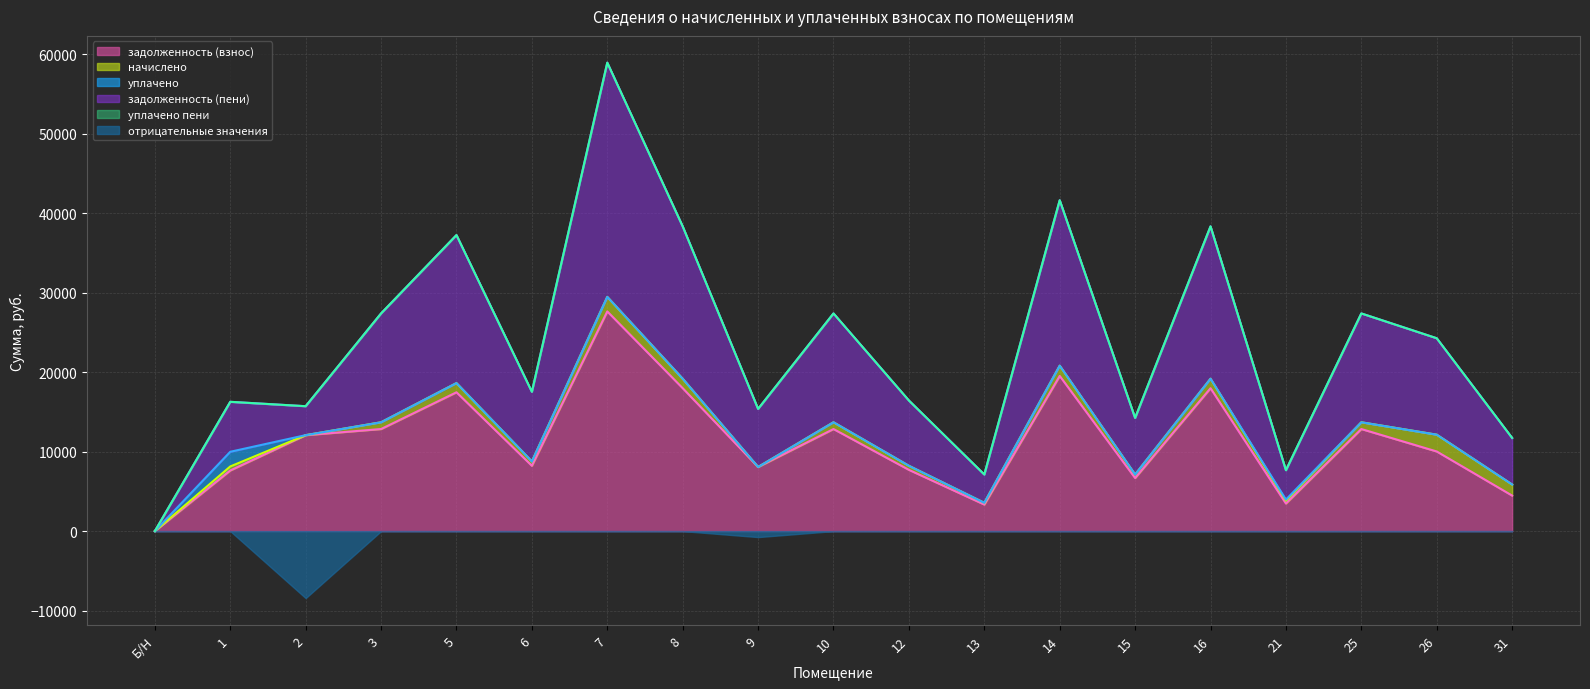

Which has a higher value, 15 or 7?

7